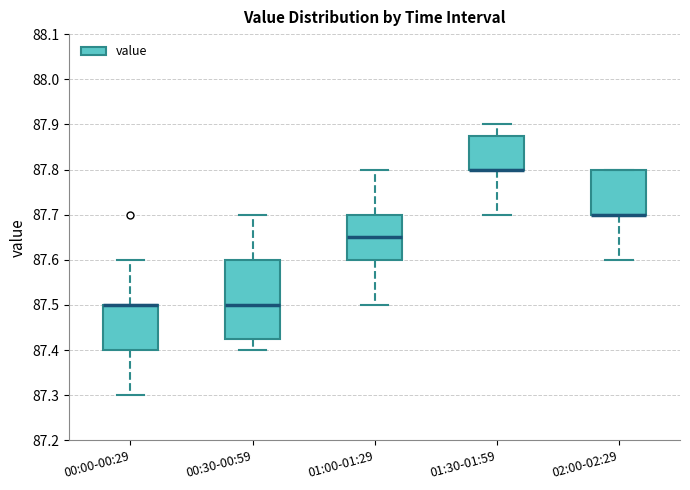

Reading left to right, transcribe this box plot: for each box, give where its median line is, the range the box spans, and where its two whiskers end, as read against the y-axis. The values are not printed on the chart, so give them approximately, as read against the axis.

00:00-00:29: median 87.50 (drawn on the box's upper edge), box 87.40 to 87.50, whiskers 87.30 to 87.60
00:30-00:59: median 87.50, box 87.43 to 87.60, whiskers 87.40 to 87.70
01:00-01:29: median 87.65, box 87.60 to 87.70, whiskers 87.50 to 87.80
01:30-01:59: median 87.80 (drawn on the box's lower edge), box 87.80 to 87.88, whiskers 87.70 to 87.90
02:00-02:29: median 87.70 (drawn on the box's lower edge), box 87.70 to 87.80, whiskers 87.60 to 87.80